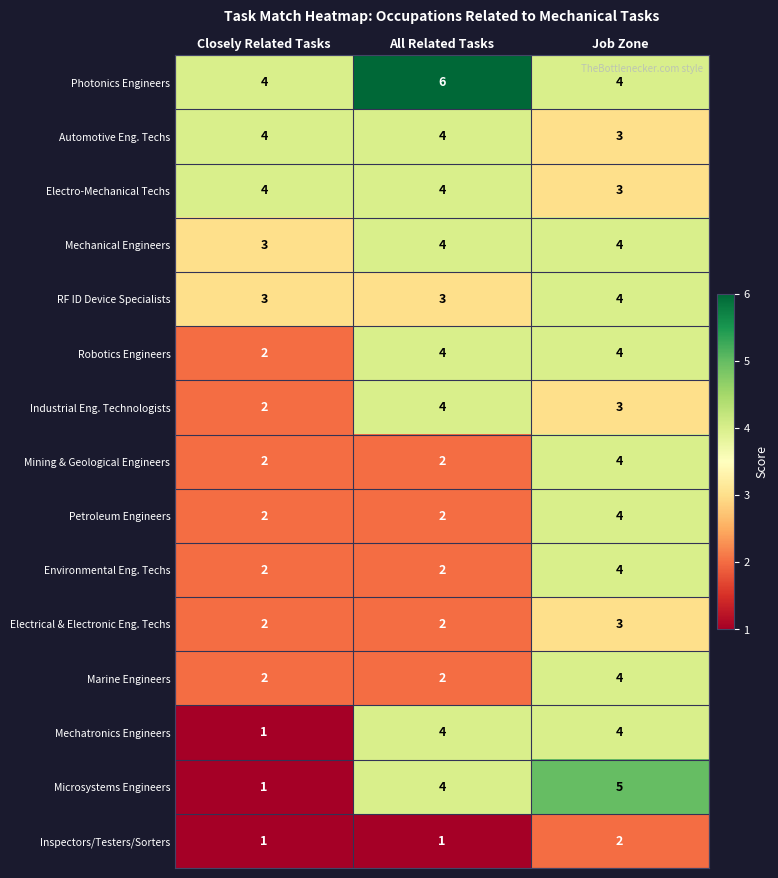

How many Industrial Eng. Technologists values are between 2 and 4?

3